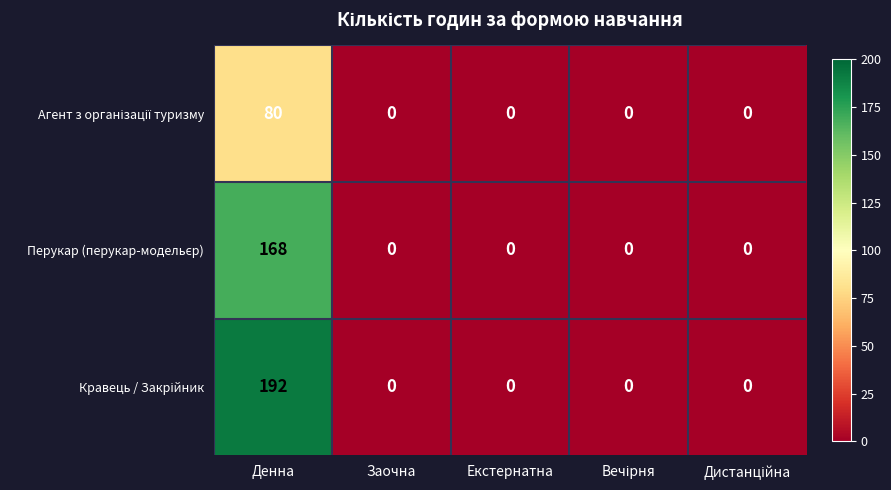

At which category is the sum across all series the highest?

Денна